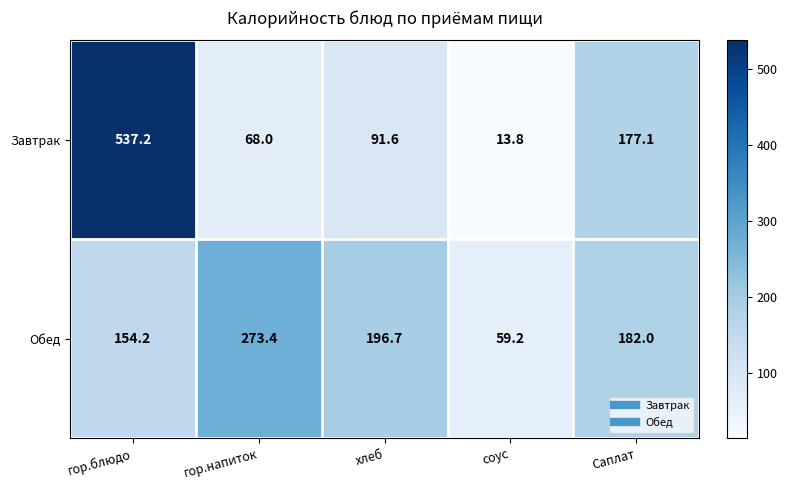

What is the lowest value of the Обед series?

59.2